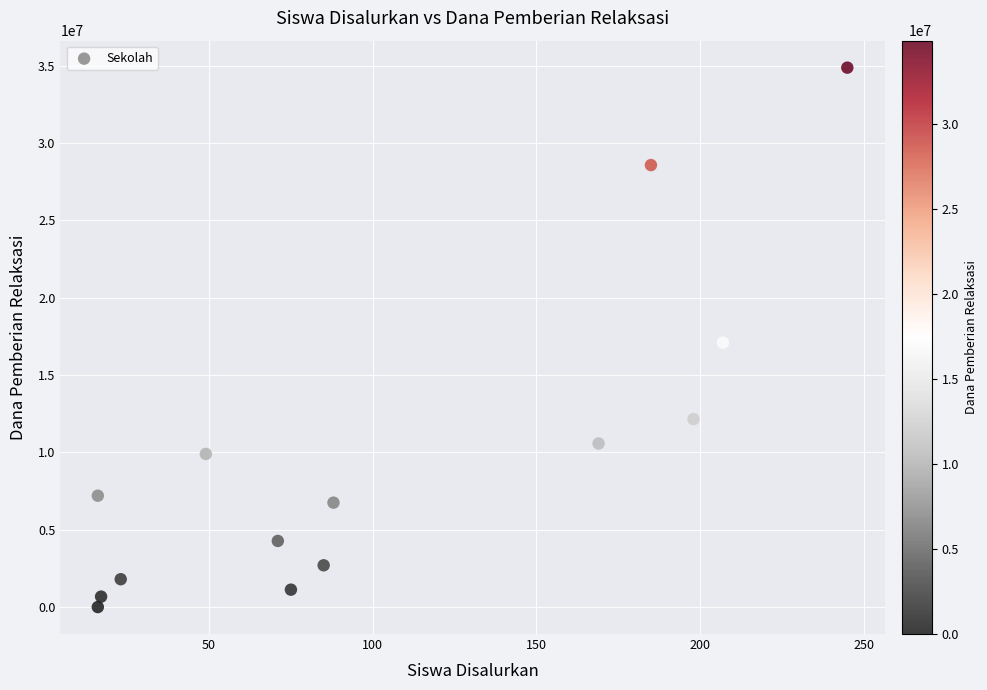

What is the range of X values (max minus min)?

229